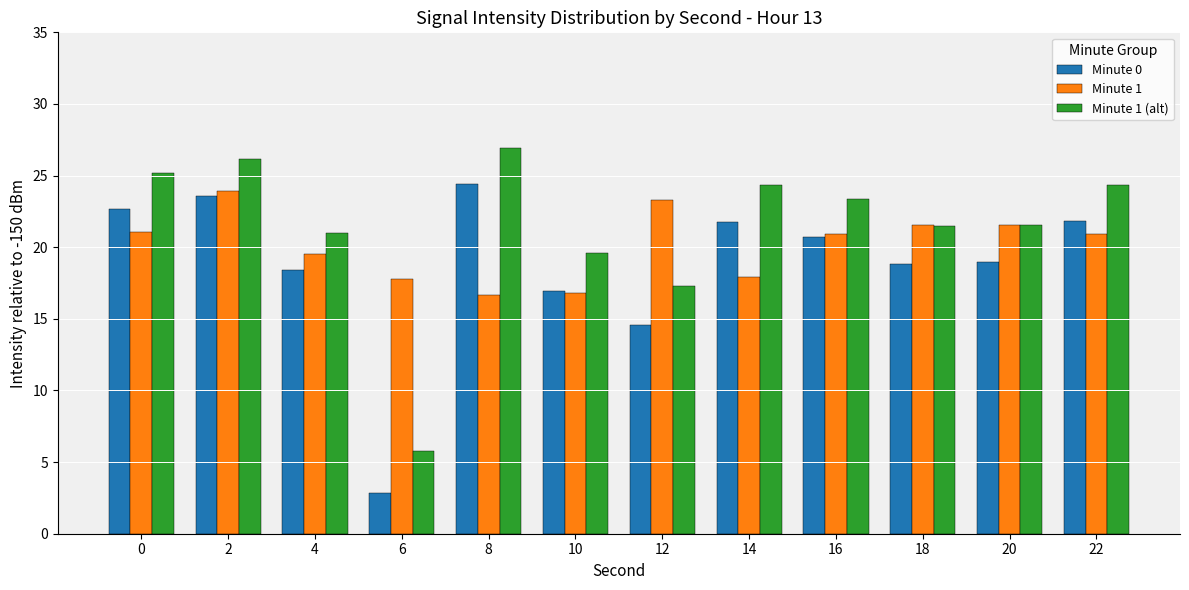

What is the total value across all series at 0?

69.0